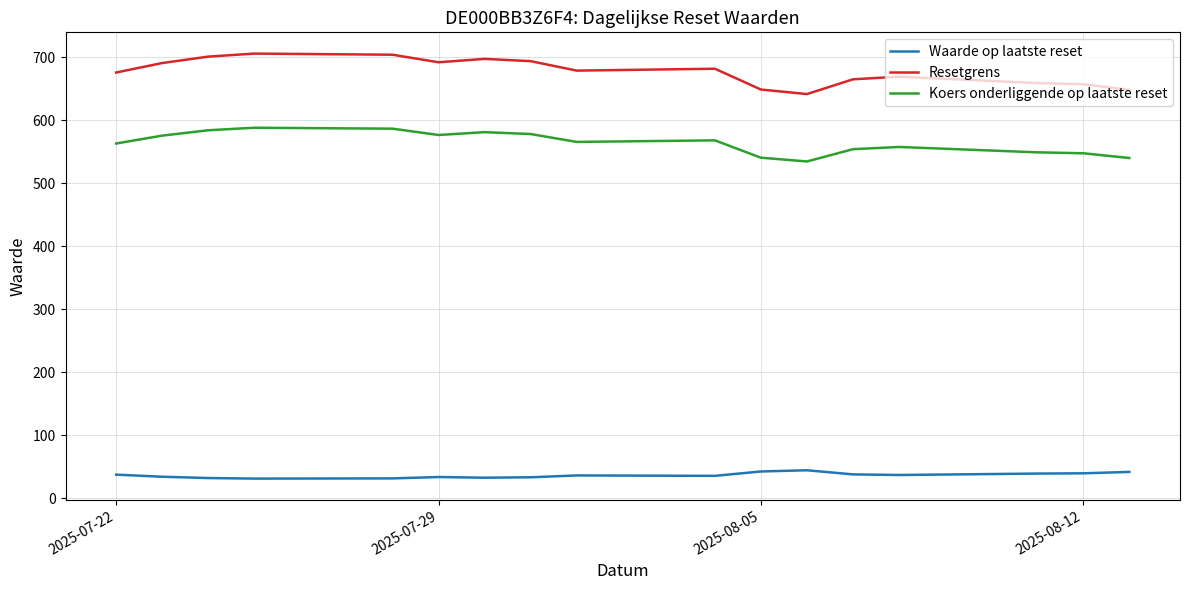

Which series has the widest spread of values?

Resetgrens